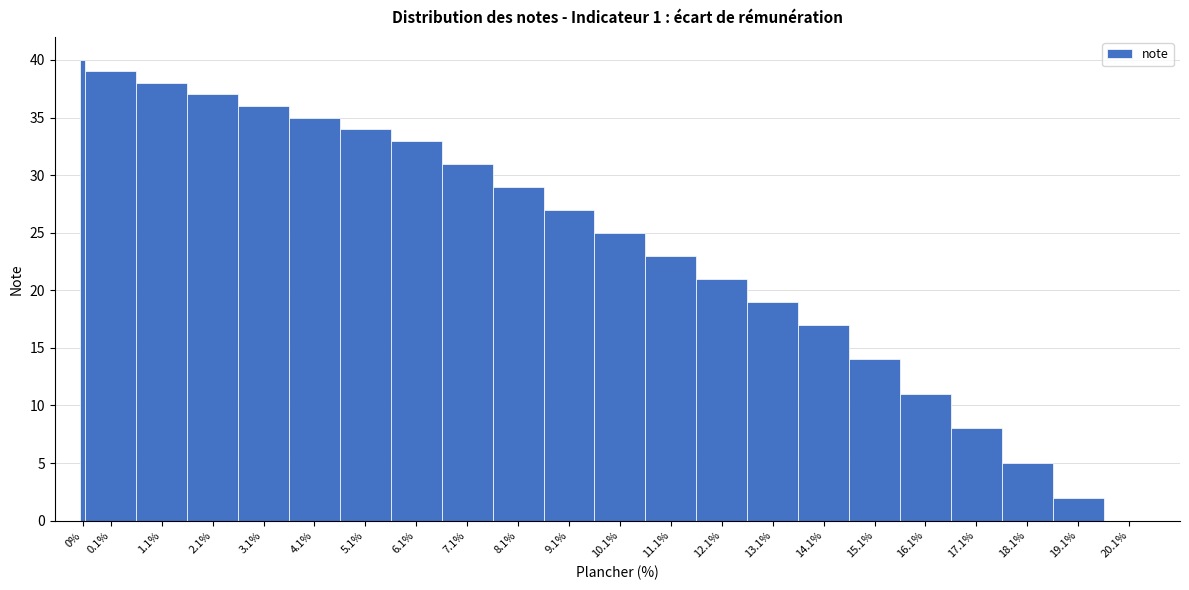

Reading left to right, list all the values displayed in this chart.

0%=40	0.1%=39	1.1%=38	2.1%=37	3.1%=36	4.1%=35	5.1%=34	6.1%=33	7.1%=31	8.1%=29	9.1%=27	10.1%=25	11.1%=23	12.1%=21	13.1%=19	14.1%=17	15.1%=14	16.1%=11	17.1%=8	18.1%=5	19.1%=2	20.1%=0